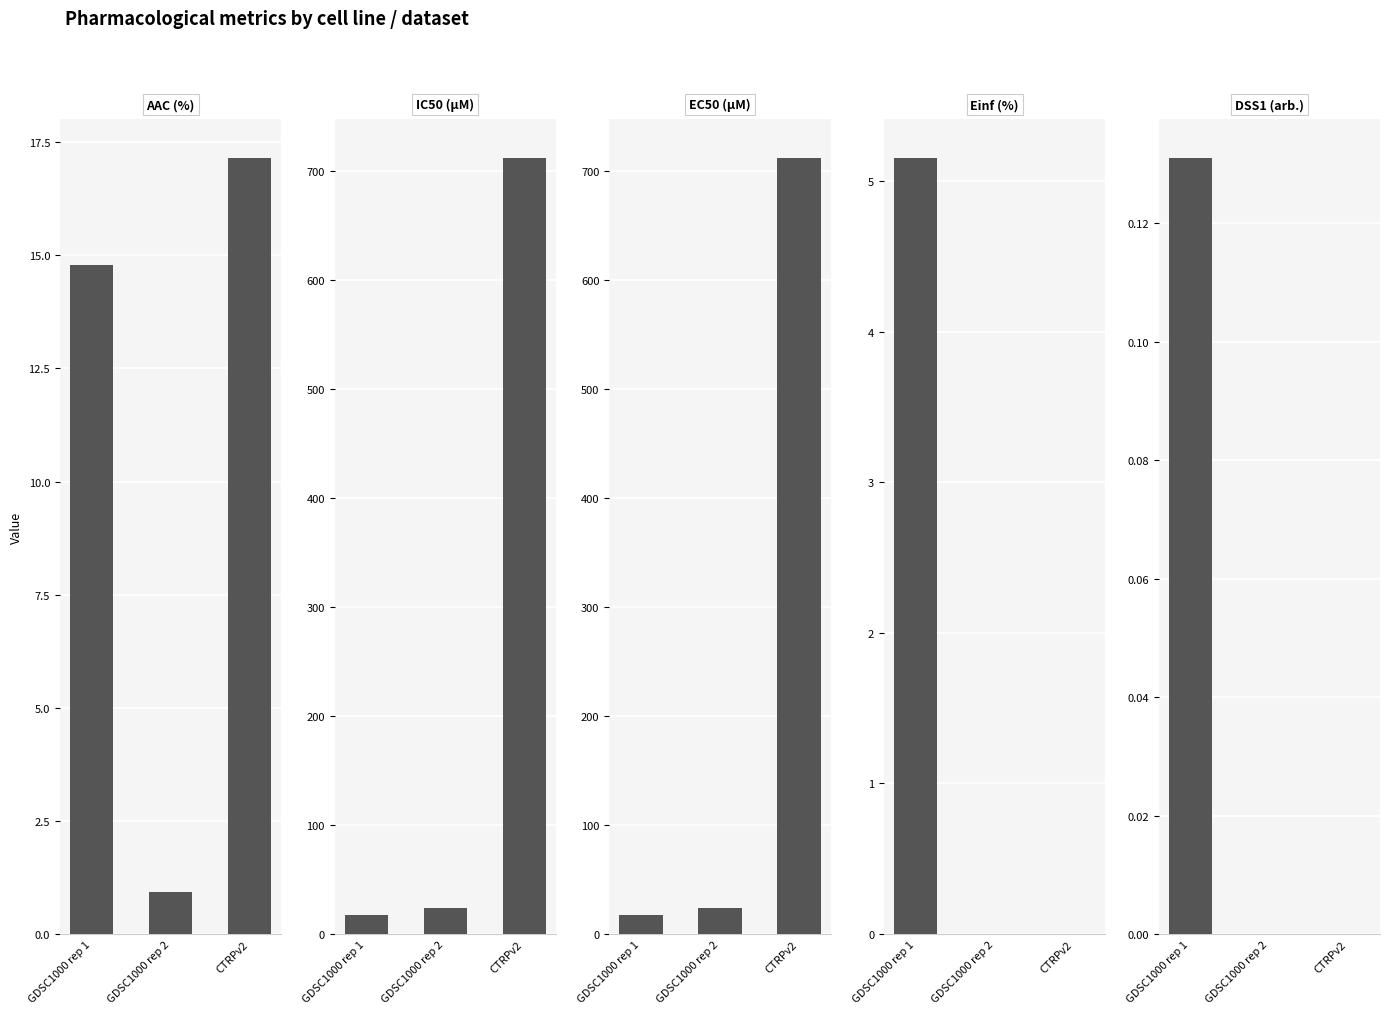

Which has a higher value, GDSC1000 rep 1 or CTRPv2?

CTRPv2